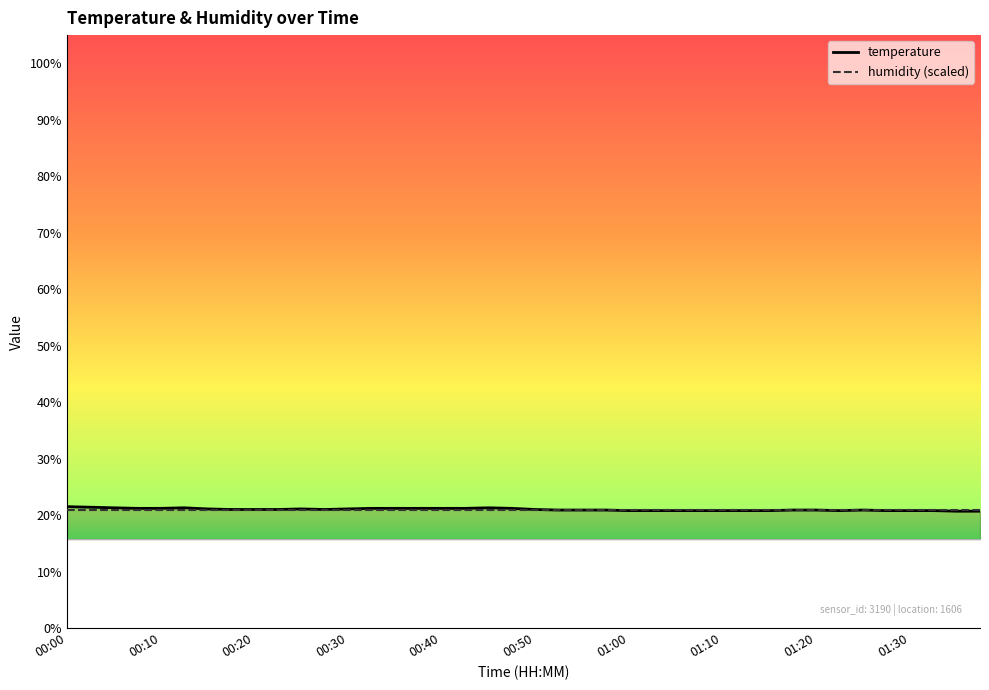

Reading left to right, extract all data points from this chart.

00:00=21.5	00:02=21.4	00:05=21.3	00:07=21.2	00:10=21.2	00:12=21.3	00:15=21.1	00:17=21.0	00:20=21.0	00:22=21.0	00:25=21.1	00:27=21.0	00:30=21.1	00:32=21.2	00:35=21.2	00:37=21.2	00:40=21.2	00:42=21.2	00:45=21.3	00:47=21.2	00:50=21.0	00:52=20.9	00:55=20.9	00:57=20.9	01:00=20.8	01:02=20.8	01:05=20.8	01:07=20.8	01:10=20.8	01:12=20.8	01:15=20.8	01:17=20.9	01:20=20.9	01:22=20.8	01:25=20.9	01:28=20.8	01:30=20.8	01:33=20.8	01:35=20.7	01:37=20.7